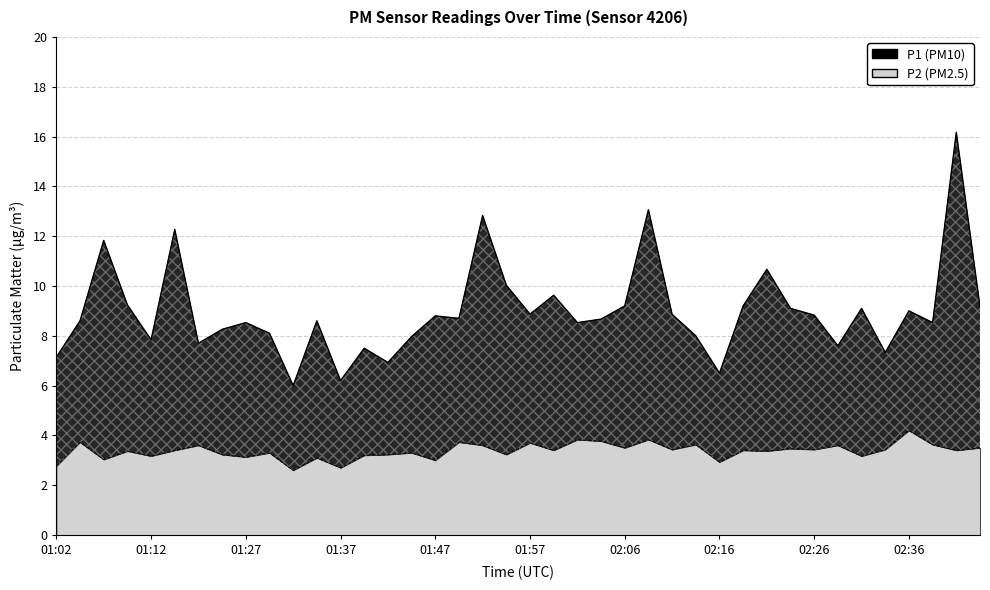

How many lines are shown in the chart?

2